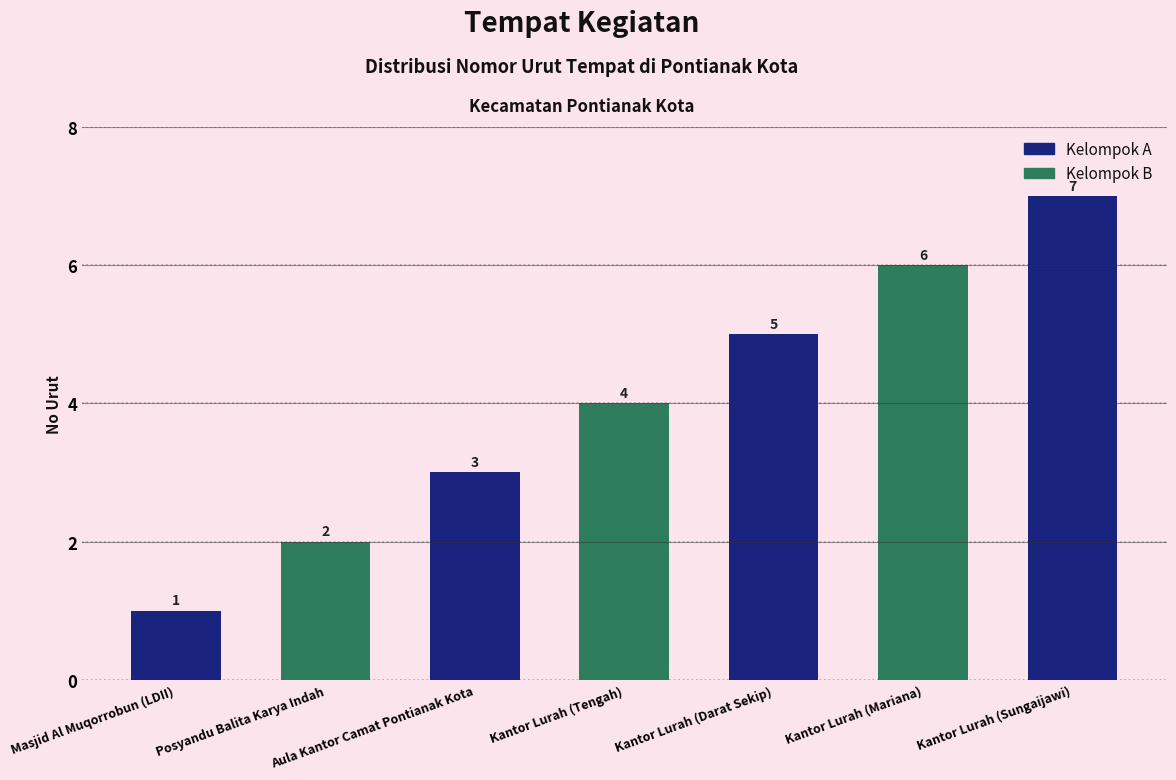

How many data points are above 4?

3